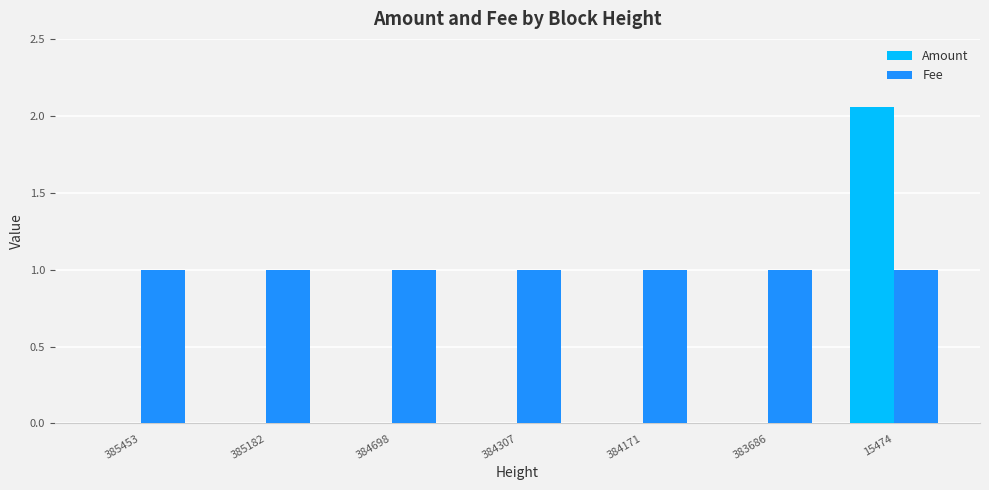

What is the total value across all series at 15474?

3.1